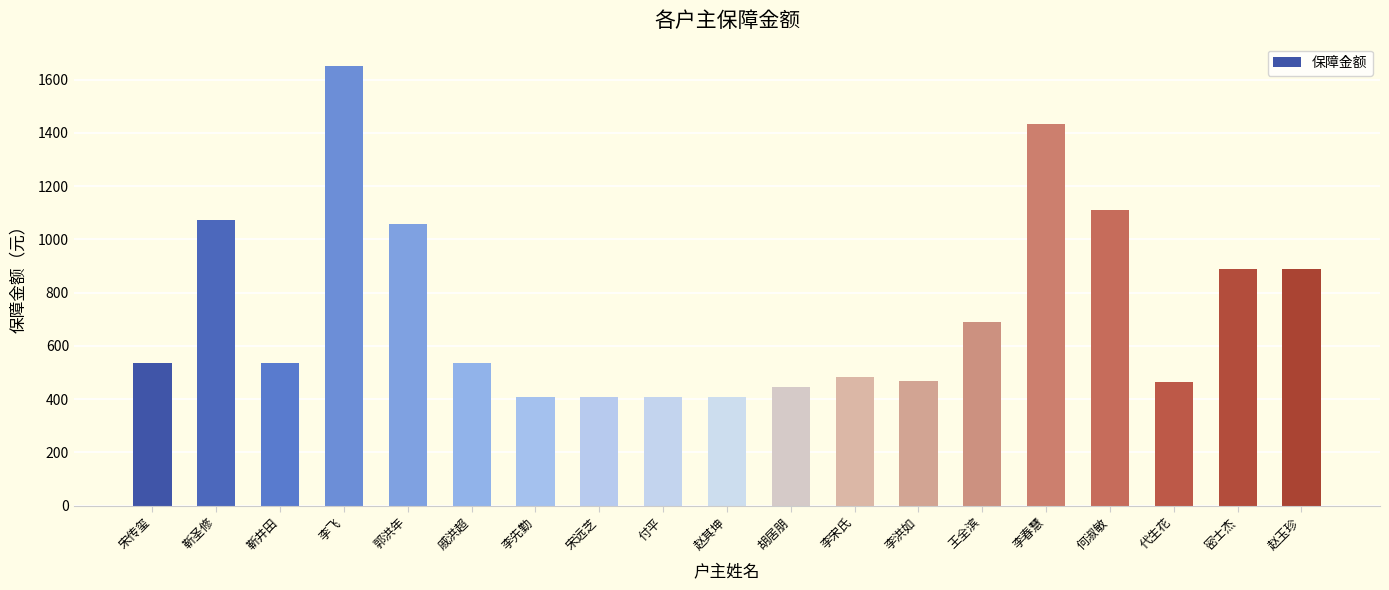

What is the maximum value shown in the chart?

1652